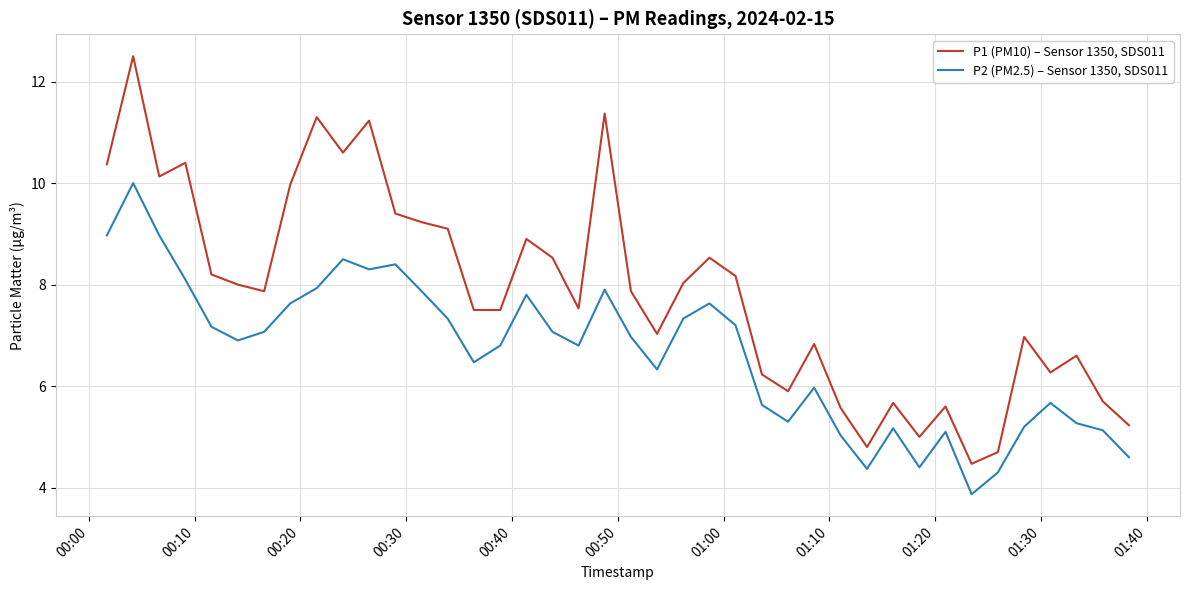

True or false: P2 (PM2.5) – Sensor 1350, SDS011 and P1 (PM10) – Sensor 1350, SDS011 cross at least once.

False